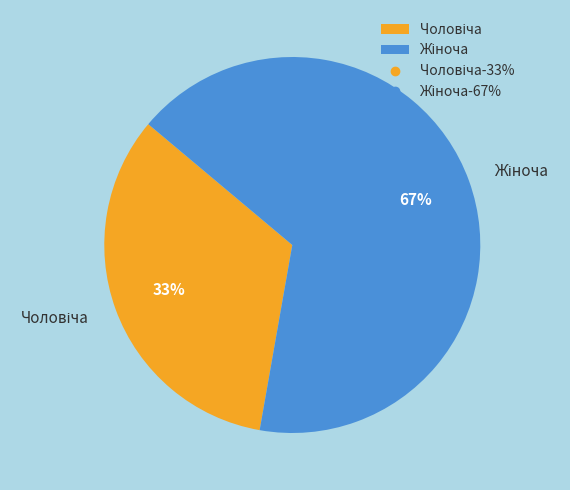

To the nearest percent, what is the average slice percentage?

50%